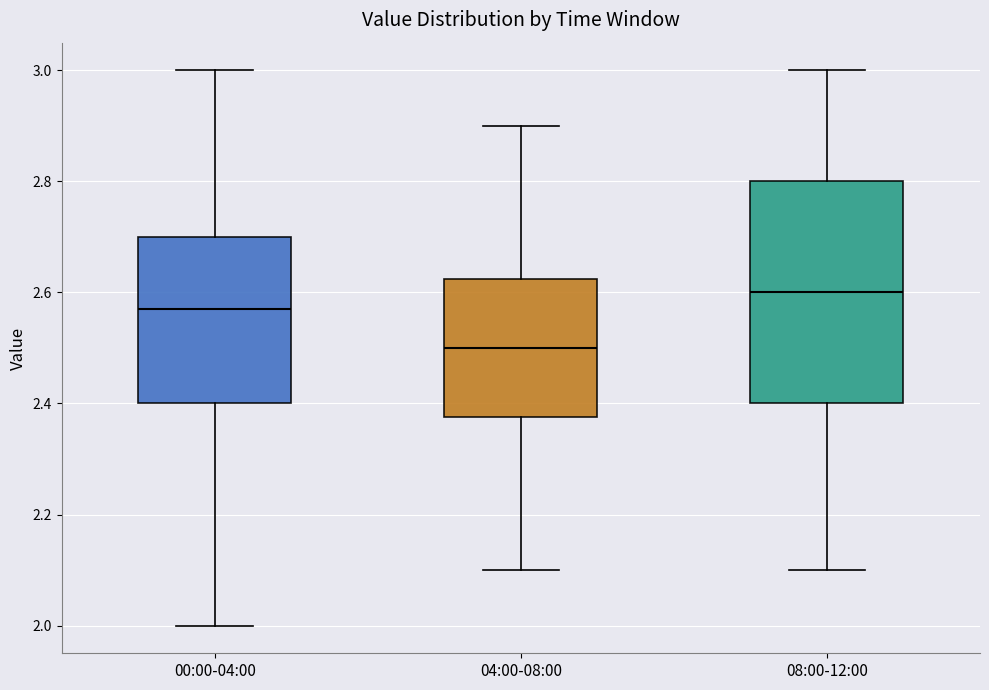

Comparing the boxes themselves (not the whiskers), which one is the tallest?

08:00-12:00